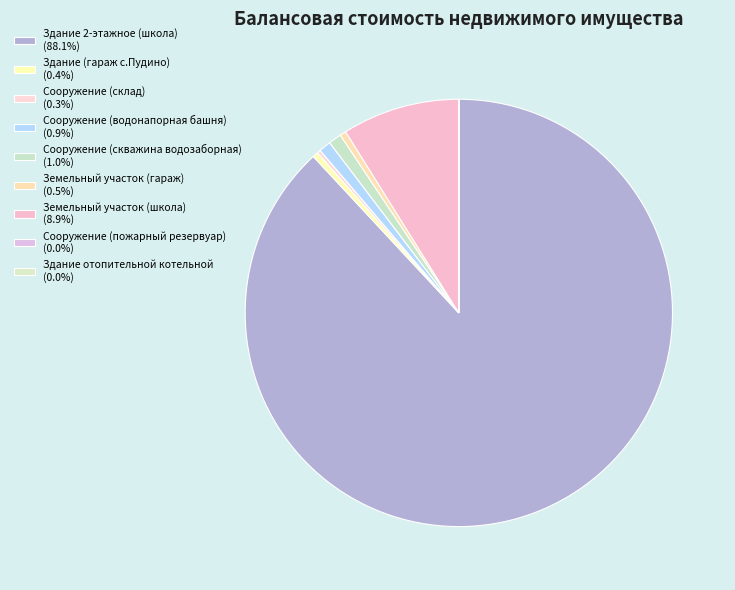

The Сооружение (пожарный резервуар) slice represents 0% of the pie. True or false?

True